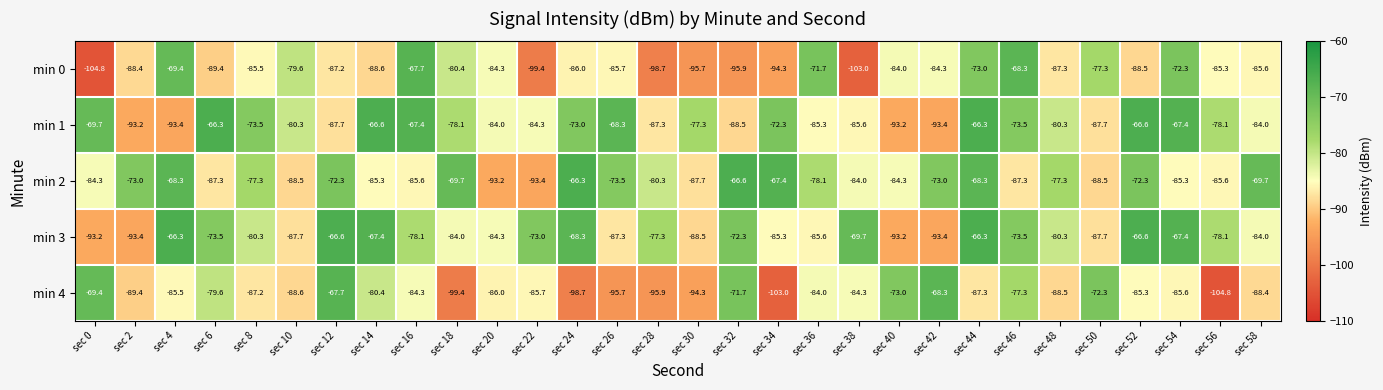

The min 2 series shows -29.8 at sec 32. True or false?

False